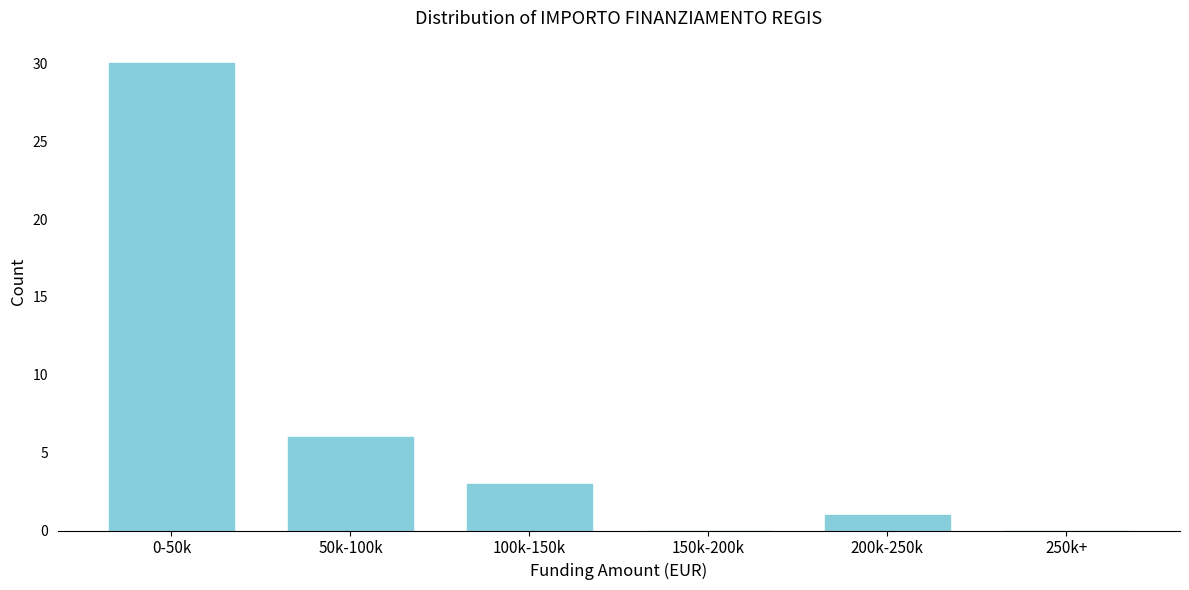

Reading left to right, what are all the values shown in this chart?

0-50k=30	50k-100k=6	100k-150k=3	150k-200k=0	200k-250k=1	250k+=0